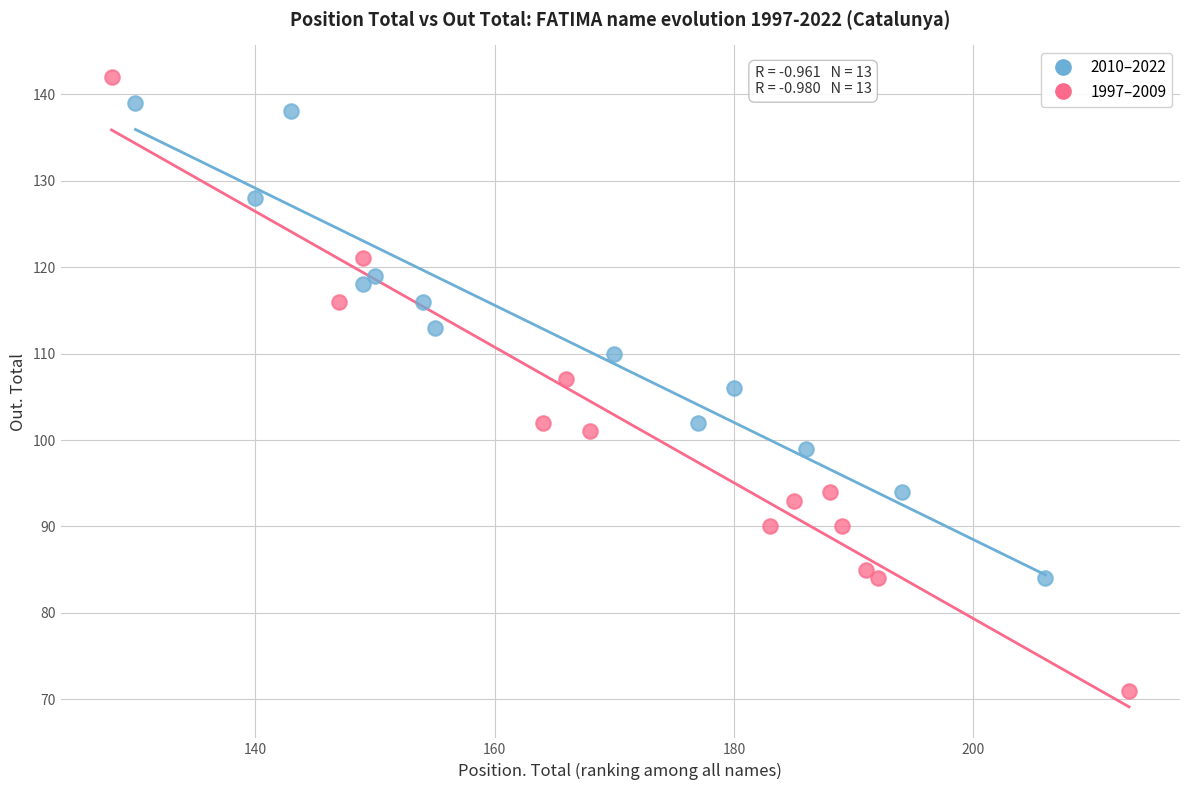

What are all the series names shown in the legend?

2010–2022, 1997–2009